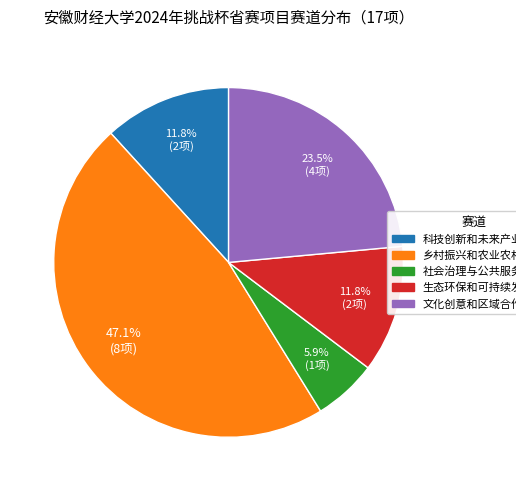

To the nearest percent, what is the difference between the largest and smallest slice percentages?

41%